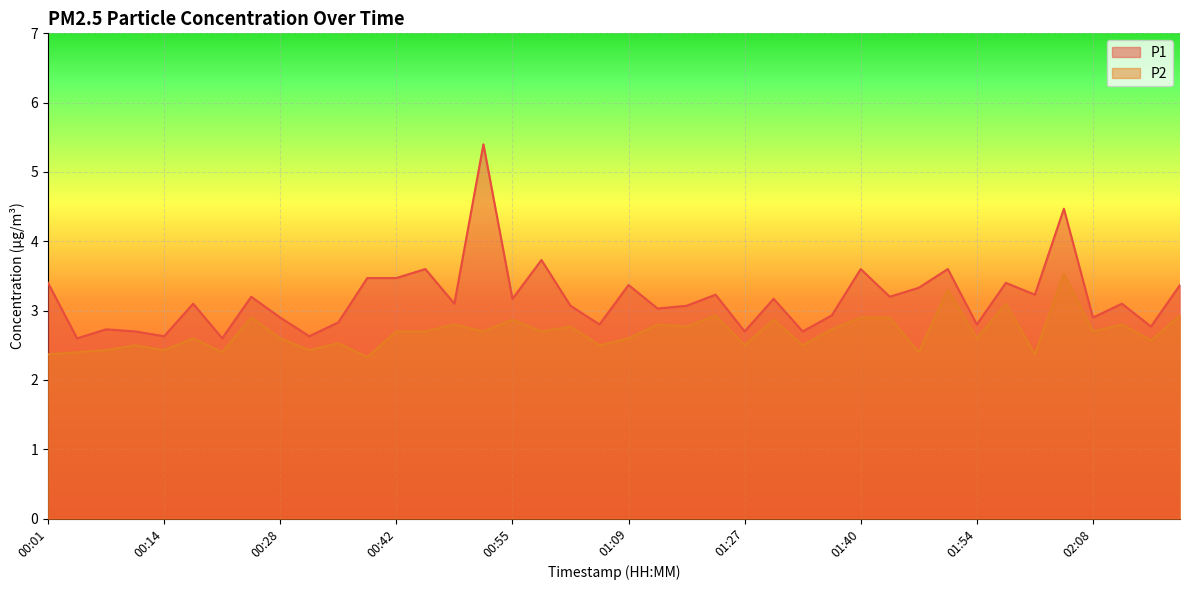

At which category is the sum across all series the highest?

00:52